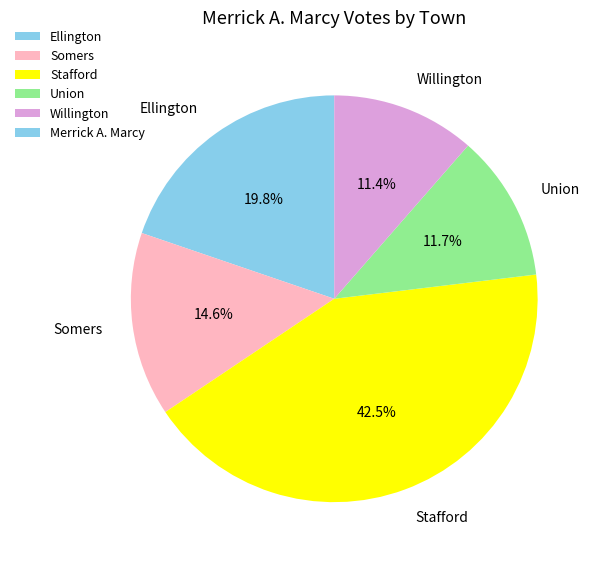

To the nearest percent, what is the difference between the largest and smallest slice percentages?

31%